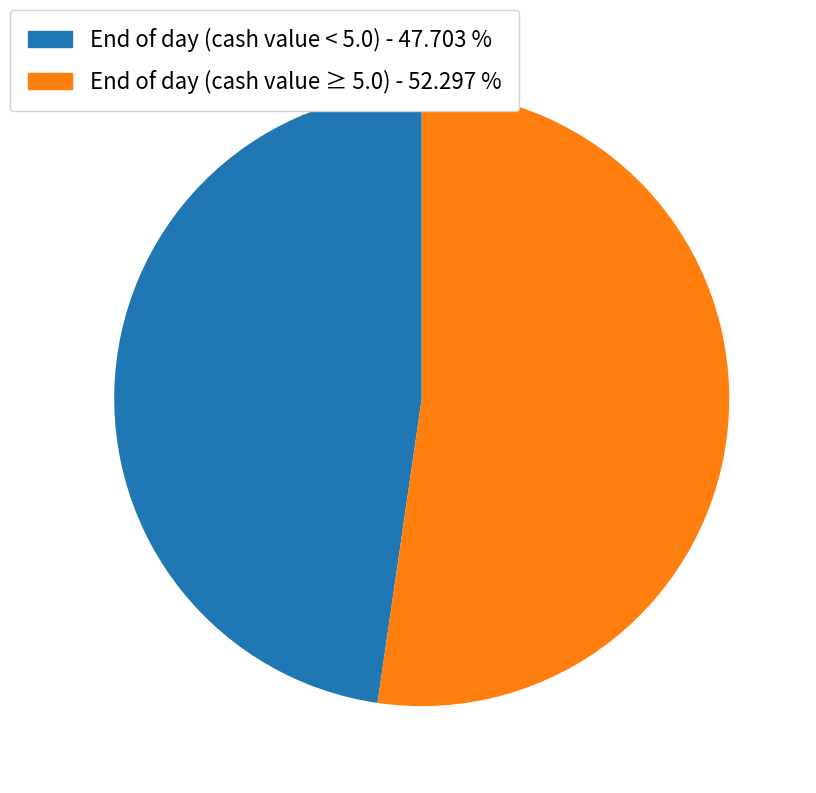

How many slices are in this pie chart?

2